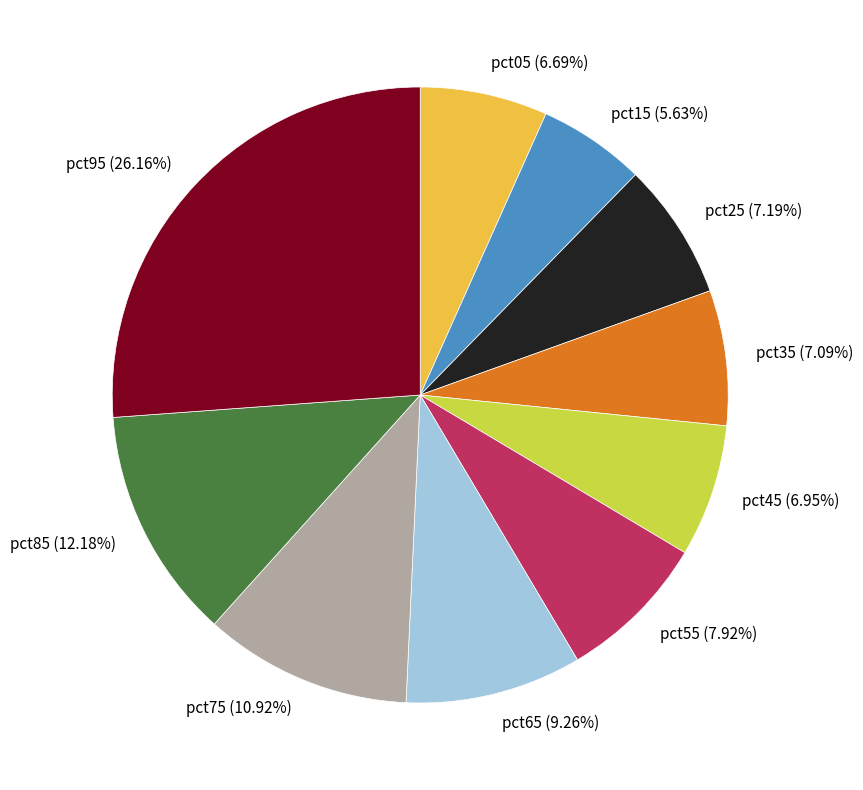

Is the sum of pct55 and pct35 greater than half?

No